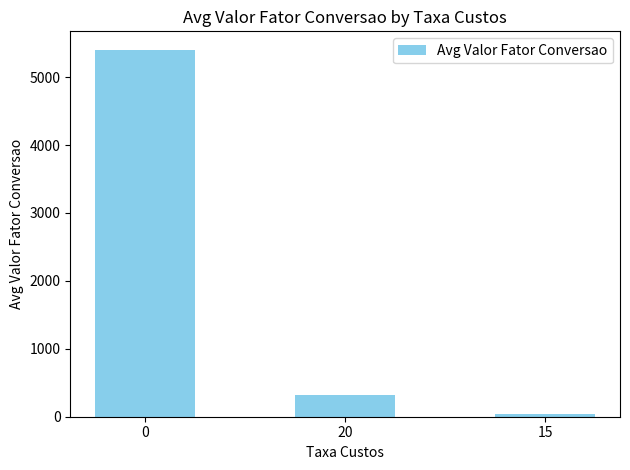

Rank the categories by value from lowest to highest.

15, 20, 0